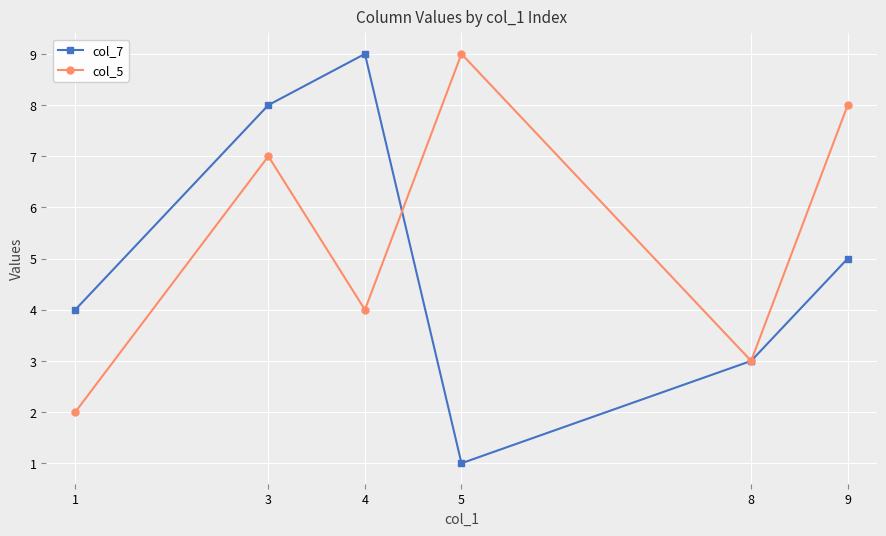

At 9, list the series in order from smallest to largest.

col_7, col_5